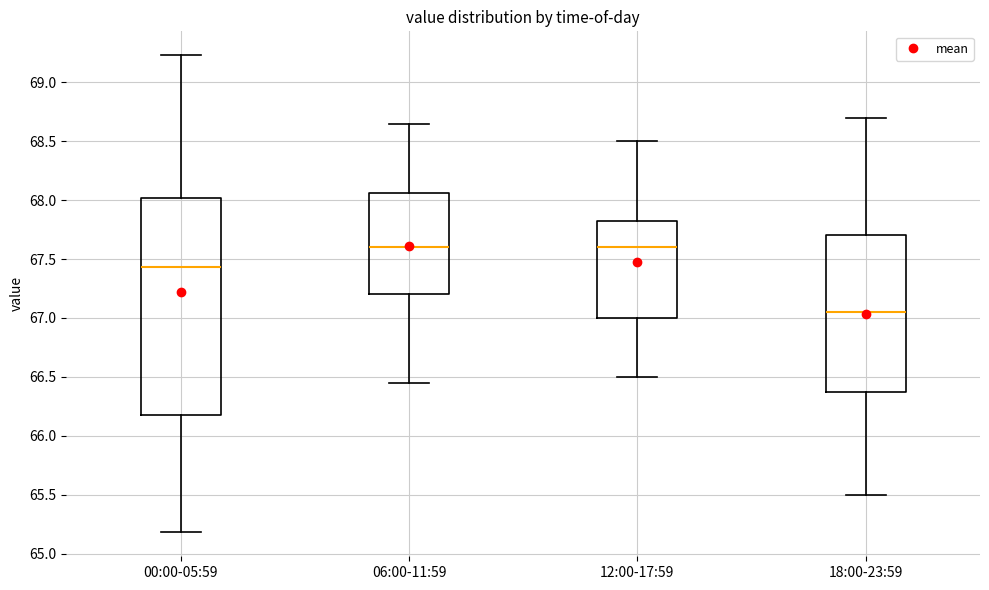

Where does the upper whisker of the box for 12:00-17:59 end on the y-axis? The values are not printed on the chart, so give them approximately, as read against the axis.

68.50